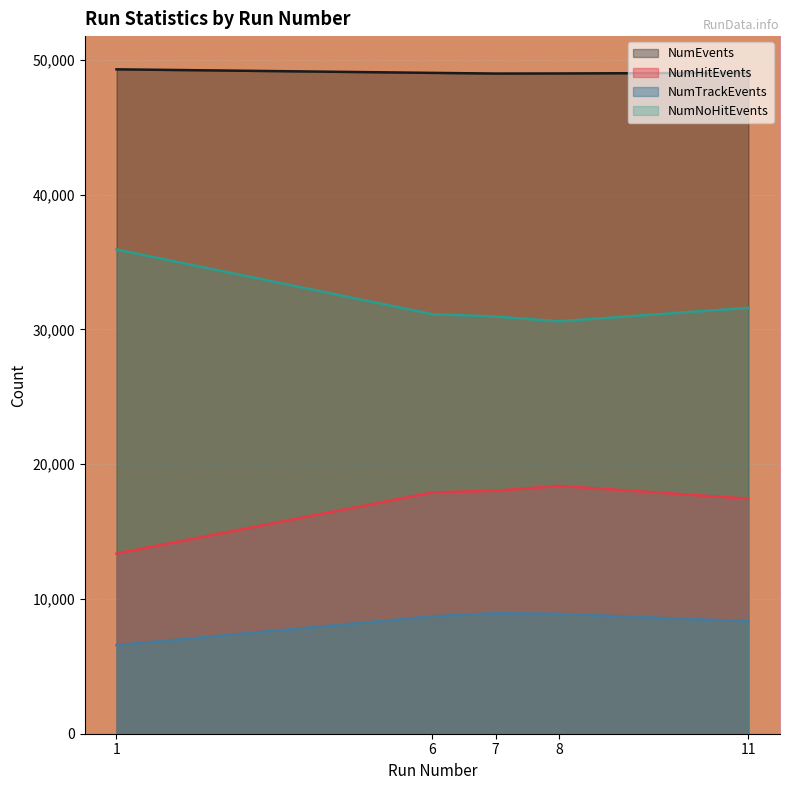

What is the difference between the highest and lowest values at 8?

40097